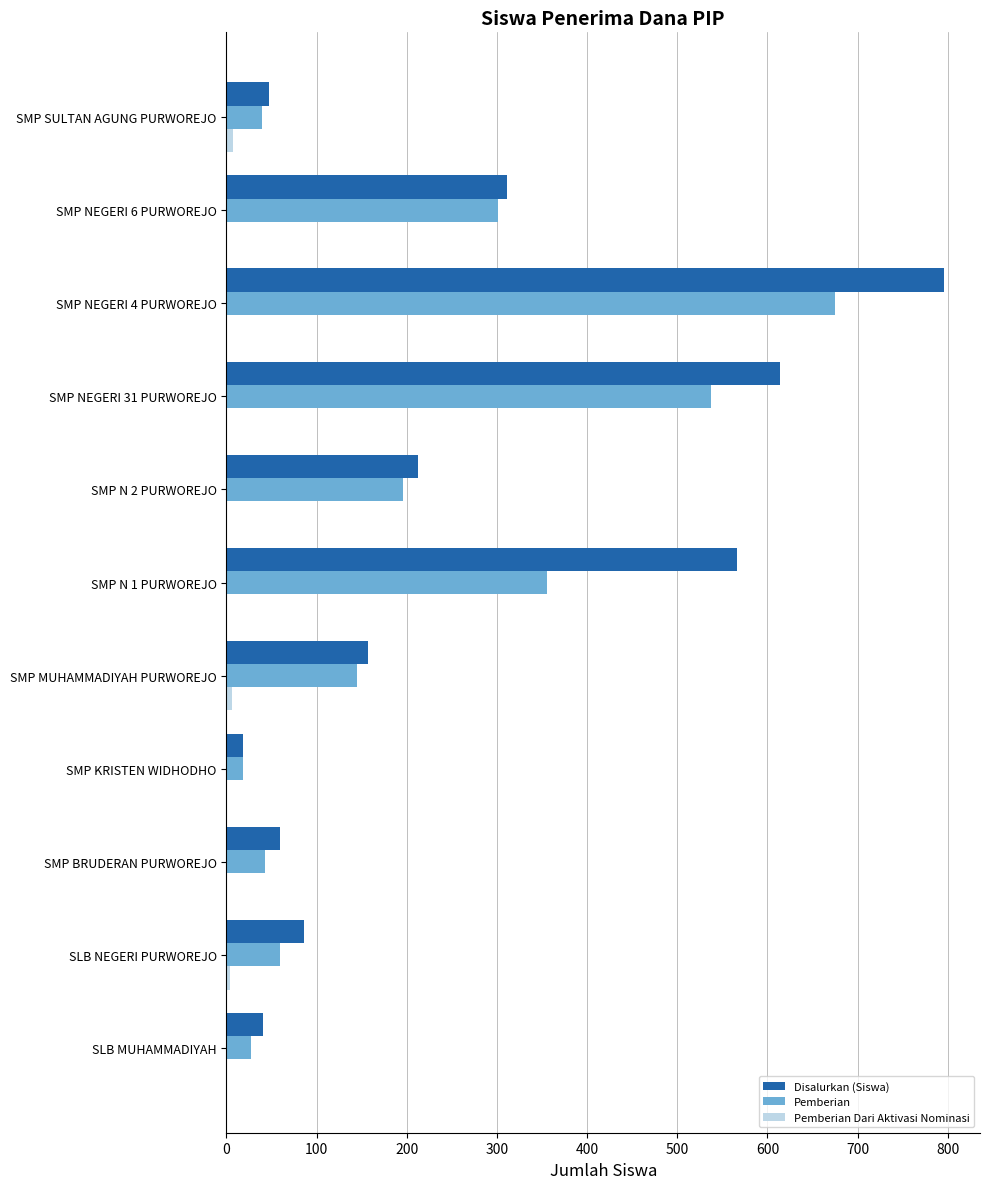

True or false: Disalurkan (Siswa) has a value of 18 at SMP KRISTEN WIDHODHO.

True